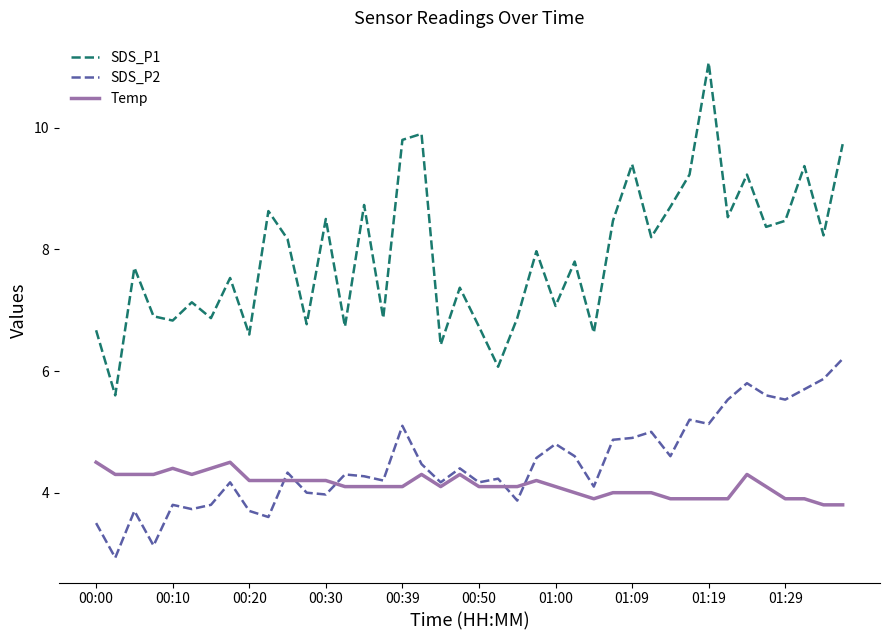

True or false: SDS_P2 and SDS_P1 intersect in this chart.

False